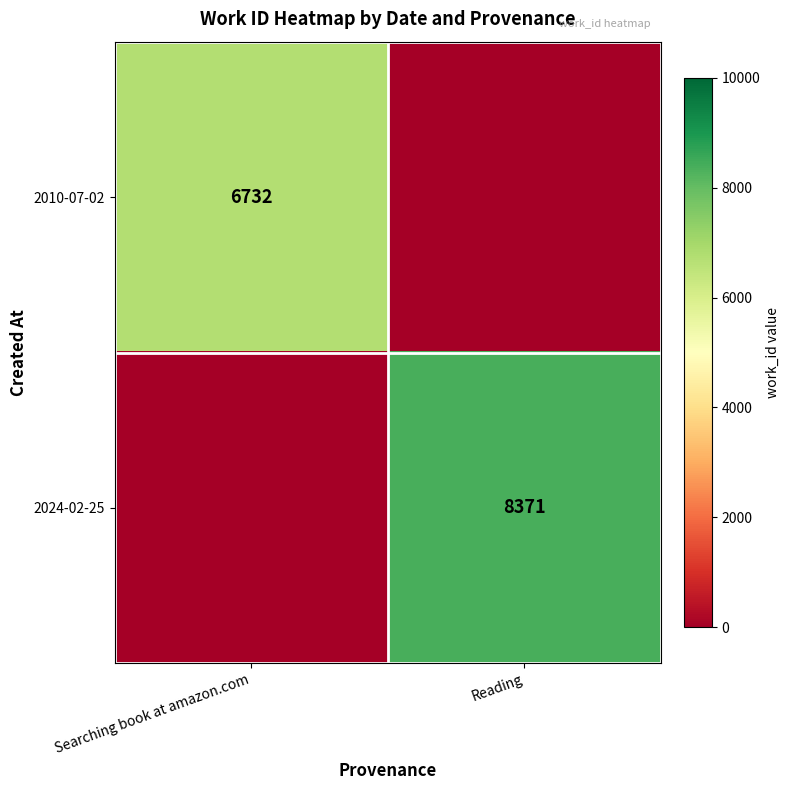

Which category has the lowest value across all series?

Reading